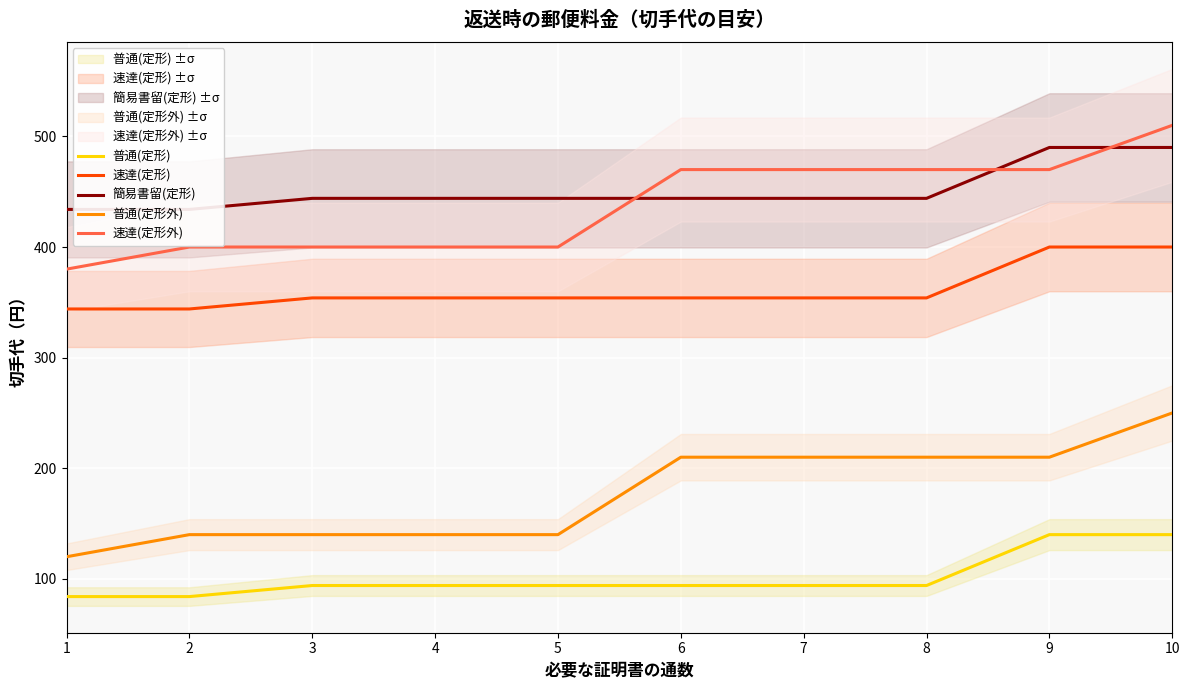

Is the value of 普通(定形外) at 3 greater than the value of 簡易書留(定形) at 5?

No